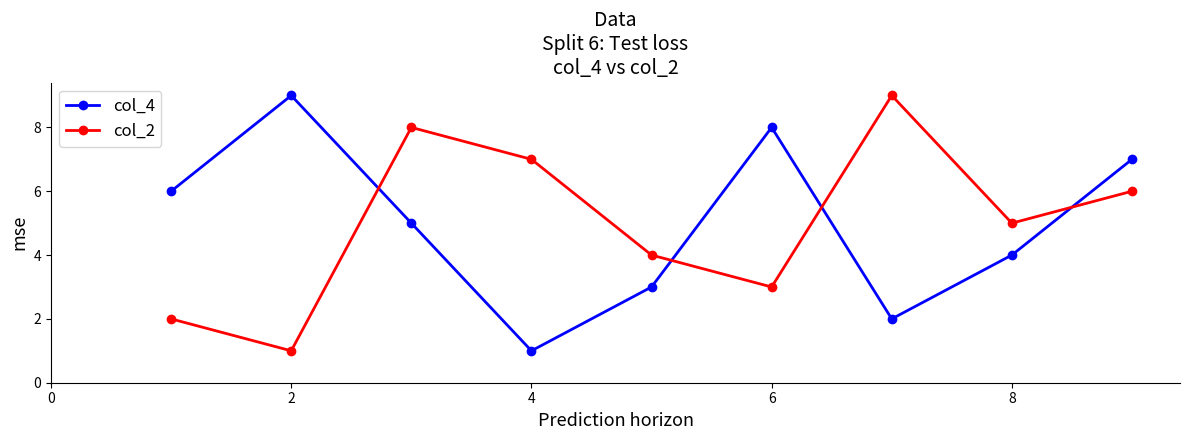

Is this an area chart (filled region under the line)?

No